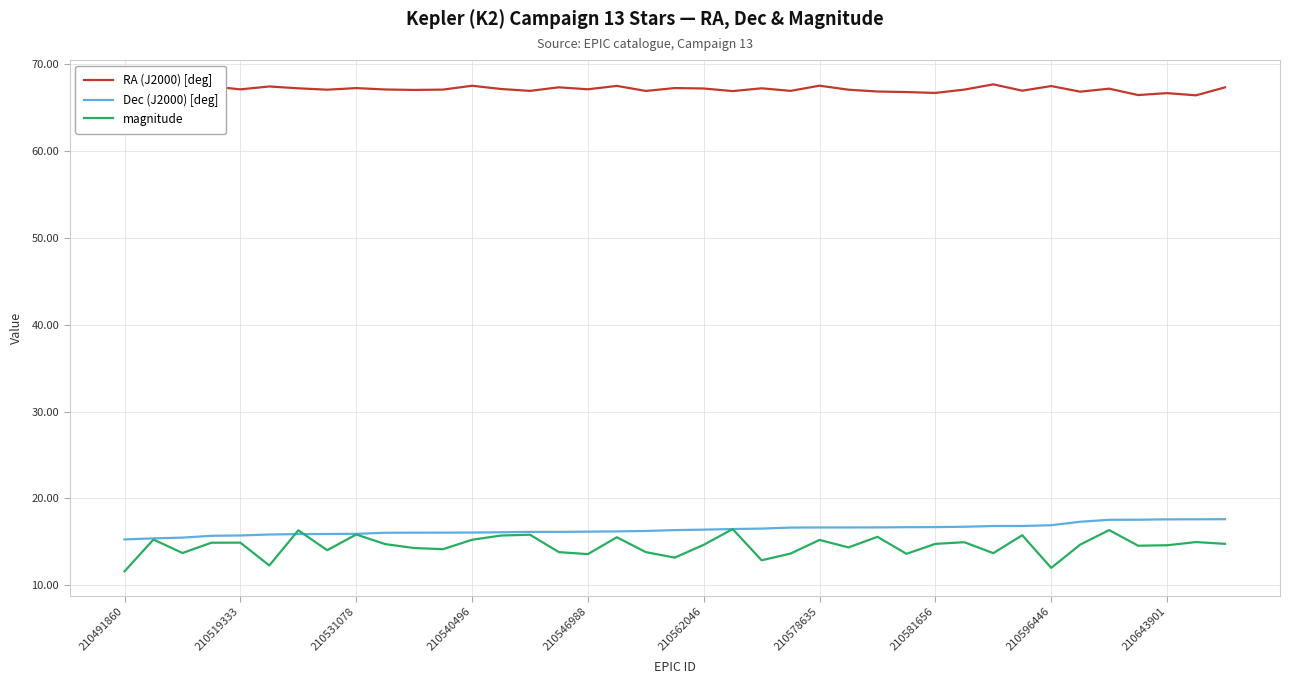

True or false: RA (J2000) [deg] and magnitude cross at least once.

False